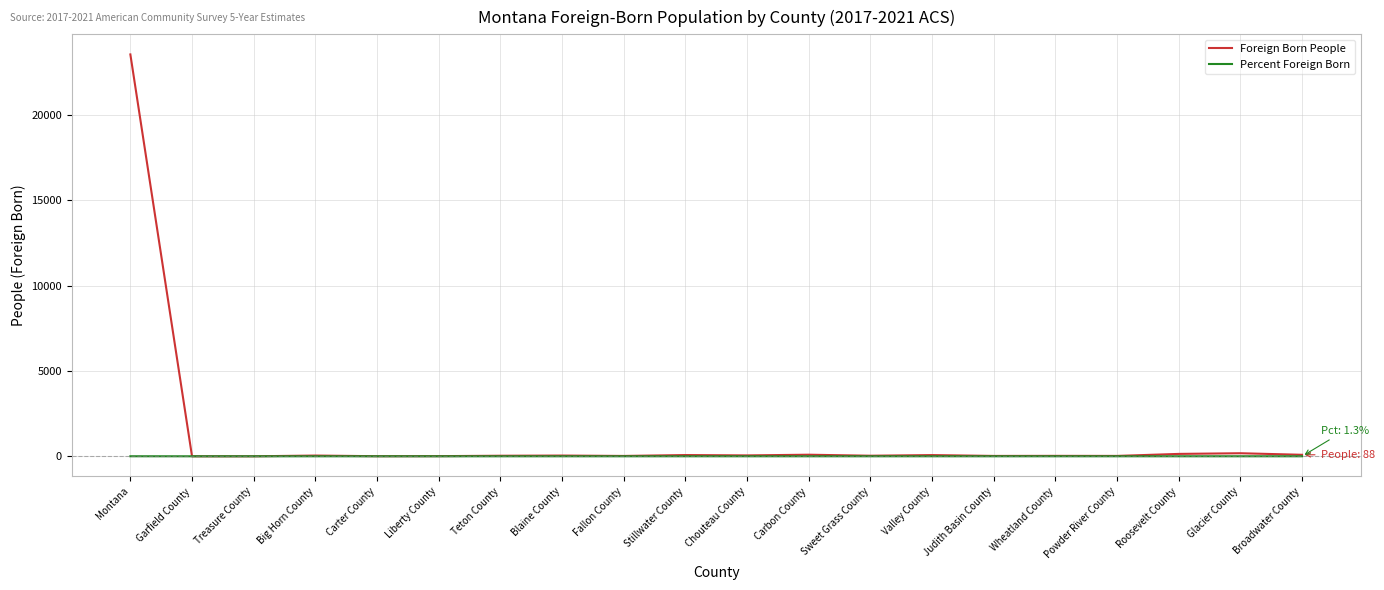

Which series has the largest total across all categories?

Foreign Born People